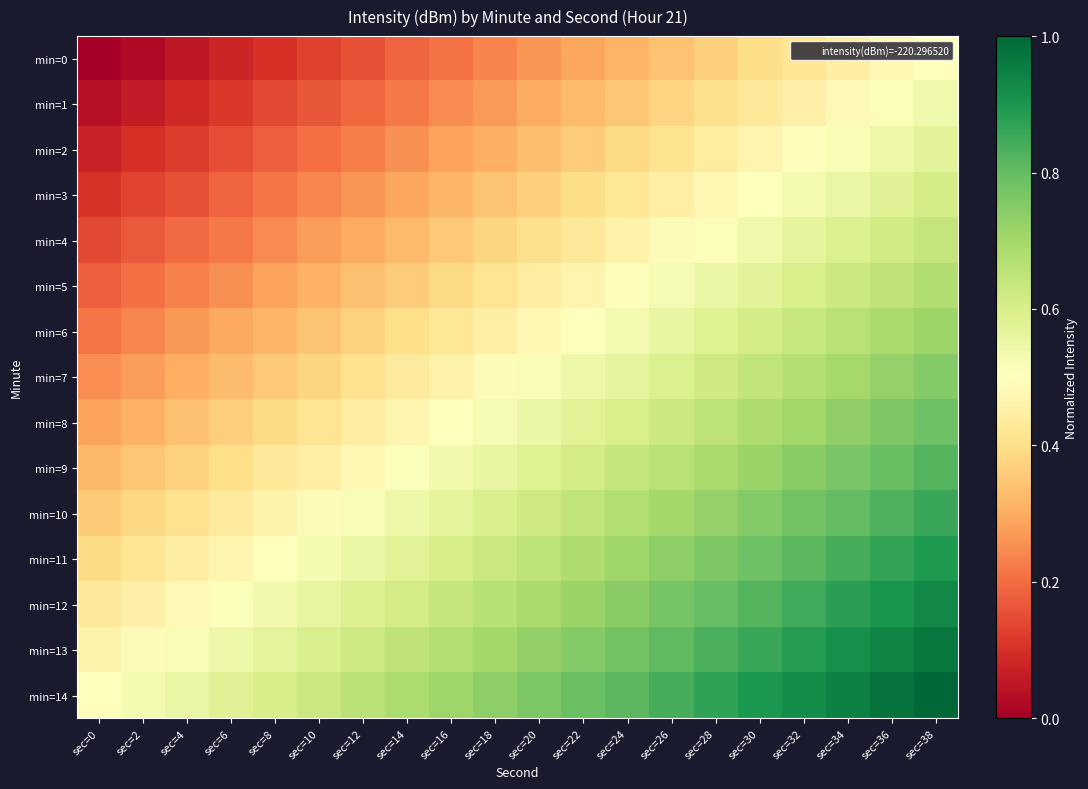

Reading left to right, list all the values displayed in this chart.

min=0: sec=0=0.0	sec=2=0.0	sec=4=0.1	sec=6=0.1	sec=8=0.1	sec=10=0.1	sec=12=0.2	sec=14=0.2	sec=16=0.2	sec=18=0.2	sec=20=0.3	sec=22=0.3	sec=24=0.3	sec=26=0.3	sec=28=0.4	sec=30=0.4	sec=32=0.4	sec=34=0.4	sec=36=0.5	sec=38=0.5
min=1: sec=0=0.0	sec=2=0.1	sec=4=0.1	sec=6=0.1	sec=8=0.1	sec=10=0.2	sec=12=0.2	sec=14=0.2	sec=16=0.2	sec=18=0.3	sec=20=0.3	sec=22=0.3	sec=24=0.4	sec=26=0.4	sec=28=0.4	sec=30=0.4	sec=32=0.5	sec=34=0.5	sec=36=0.5	sec=38=0.5
min=2: sec=0=0.1	sec=2=0.1	sec=4=0.1	sec=6=0.2	sec=8=0.2	sec=10=0.2	sec=12=0.2	sec=14=0.3	sec=16=0.3	sec=18=0.3	sec=20=0.3	sec=22=0.4	sec=24=0.4	sec=26=0.4	sec=28=0.4	sec=30=0.5	sec=32=0.5	sec=34=0.5	sec=36=0.5	sec=38=0.6
min=3: sec=0=0.1	sec=2=0.1	sec=4=0.2	sec=6=0.2	sec=8=0.2	sec=10=0.2	sec=12=0.3	sec=14=0.3	sec=16=0.3	sec=18=0.3	sec=20=0.4	sec=22=0.4	sec=24=0.4	sec=26=0.4	sec=28=0.5	sec=30=0.5	sec=32=0.5	sec=34=0.6	sec=36=0.6	sec=38=0.6
min=4: sec=0=0.1	sec=2=0.2	sec=4=0.2	sec=6=0.2	sec=8=0.2	sec=10=0.3	sec=12=0.3	sec=14=0.3	sec=16=0.4	sec=18=0.4	sec=20=0.4	sec=22=0.4	sec=24=0.5	sec=26=0.5	sec=28=0.5	sec=30=0.5	sec=32=0.6	sec=34=0.6	sec=36=0.6	sec=38=0.6
min=5: sec=0=0.2	sec=2=0.2	sec=4=0.2	sec=6=0.3	sec=8=0.3	sec=10=0.3	sec=12=0.3	sec=14=0.4	sec=16=0.4	sec=18=0.4	sec=20=0.4	sec=22=0.5	sec=24=0.5	sec=26=0.5	sec=28=0.5	sec=30=0.6	sec=32=0.6	sec=34=0.6	sec=36=0.7	sec=38=0.7
min=6: sec=0=0.2	sec=2=0.2	sec=4=0.3	sec=6=0.3	sec=8=0.3	sec=10=0.3	sec=12=0.4	sec=14=0.4	sec=16=0.4	sec=18=0.5	sec=20=0.5	sec=22=0.5	sec=24=0.5	sec=26=0.6	sec=28=0.6	sec=30=0.6	sec=32=0.6	sec=34=0.7	sec=36=0.7	sec=38=0.7
min=7: sec=0=0.2	sec=2=0.3	sec=4=0.3	sec=6=0.3	sec=8=0.4	sec=10=0.4	sec=12=0.4	sec=14=0.4	sec=16=0.5	sec=18=0.5	sec=20=0.5	sec=22=0.5	sec=24=0.6	sec=26=0.6	sec=28=0.6	sec=30=0.6	sec=32=0.7	sec=34=0.7	sec=36=0.7	sec=38=0.8
min=8: sec=0=0.3	sec=2=0.3	sec=4=0.3	sec=6=0.4	sec=8=0.4	sec=10=0.4	sec=12=0.4	sec=14=0.5	sec=16=0.5	sec=18=0.5	sec=20=0.5	sec=22=0.6	sec=24=0.6	sec=26=0.6	sec=28=0.7	sec=30=0.7	sec=32=0.7	sec=34=0.7	sec=36=0.8	sec=38=0.8
min=9: sec=0=0.3	sec=2=0.3	sec=4=0.4	sec=6=0.4	sec=8=0.4	sec=10=0.5	sec=12=0.5	sec=14=0.5	sec=16=0.5	sec=18=0.6	sec=20=0.6	sec=22=0.6	sec=24=0.6	sec=26=0.7	sec=28=0.7	sec=30=0.7	sec=32=0.7	sec=34=0.8	sec=36=0.8	sec=38=0.8
min=10: sec=0=0.4	sec=2=0.4	sec=4=0.4	sec=6=0.4	sec=8=0.5	sec=10=0.5	sec=12=0.5	sec=14=0.5	sec=16=0.6	sec=18=0.6	sec=20=0.6	sec=22=0.6	sec=24=0.7	sec=26=0.7	sec=28=0.7	sec=30=0.8	sec=32=0.8	sec=34=0.8	sec=36=0.8	sec=38=0.9
min=11: sec=0=0.4	sec=2=0.4	sec=4=0.4	sec=6=0.5	sec=8=0.5	sec=10=0.5	sec=12=0.6	sec=14=0.6	sec=16=0.6	sec=18=0.6	sec=20=0.7	sec=22=0.7	sec=24=0.7	sec=26=0.7	sec=28=0.8	sec=30=0.8	sec=32=0.8	sec=34=0.8	sec=36=0.9	sec=38=0.9
min=12: sec=0=0.4	sec=2=0.5	sec=4=0.5	sec=6=0.5	sec=8=0.5	sec=10=0.6	sec=12=0.6	sec=14=0.6	sec=16=0.6	sec=18=0.7	sec=20=0.7	sec=22=0.7	sec=24=0.7	sec=26=0.8	sec=28=0.8	sec=30=0.8	sec=32=0.8	sec=34=0.9	sec=36=0.9	sec=38=0.9
min=13: sec=0=0.5	sec=2=0.5	sec=4=0.5	sec=6=0.5	sec=8=0.6	sec=10=0.6	sec=12=0.6	sec=14=0.6	sec=16=0.7	sec=18=0.7	sec=20=0.7	sec=22=0.8	sec=24=0.8	sec=26=0.8	sec=28=0.8	sec=30=0.9	sec=32=0.9	sec=34=0.9	sec=36=0.9	sec=38=1.0
min=14: sec=0=0.5	sec=2=0.5	sec=4=0.6	sec=6=0.6	sec=8=0.6	sec=10=0.6	sec=12=0.7	sec=14=0.7	sec=16=0.7	sec=18=0.7	sec=20=0.8	sec=22=0.8	sec=24=0.8	sec=26=0.8	sec=28=0.9	sec=30=0.9	sec=32=0.9	sec=34=0.9	sec=36=1.0	sec=38=1.0